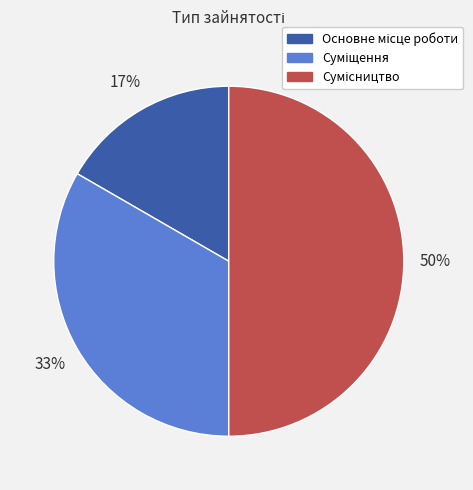

To the nearest percent, what is the difference between the largest and smallest slice percentages?

33%